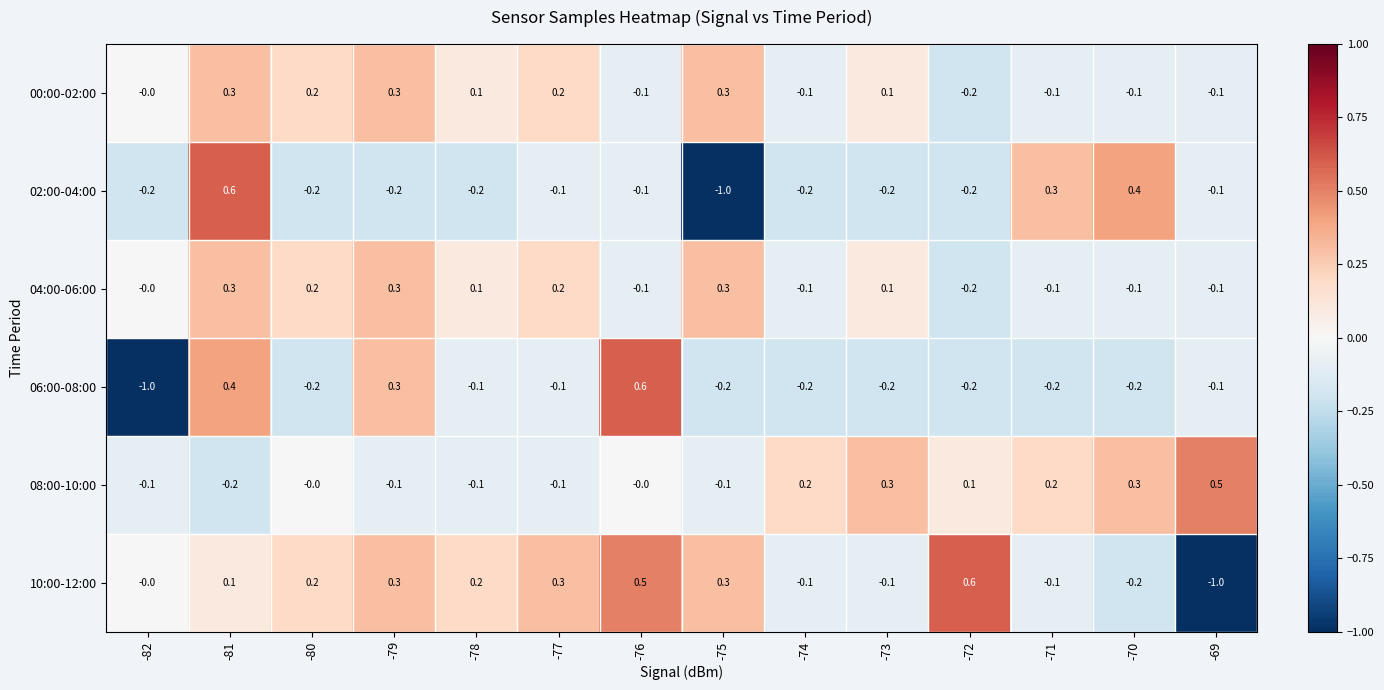

Is it true that 00:00-02:00 equals 0.1 at -73?

True